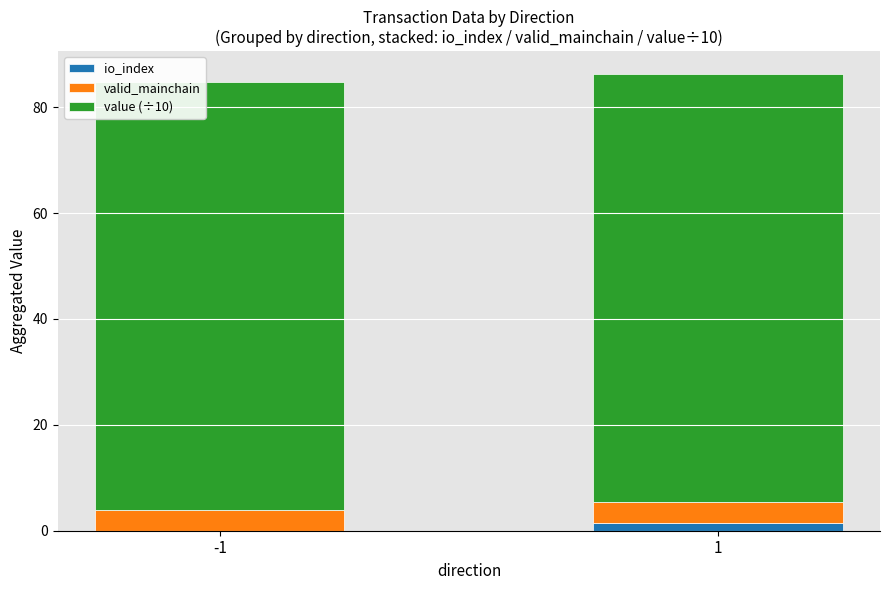

Where is io_index nearest to the value 0?

-1